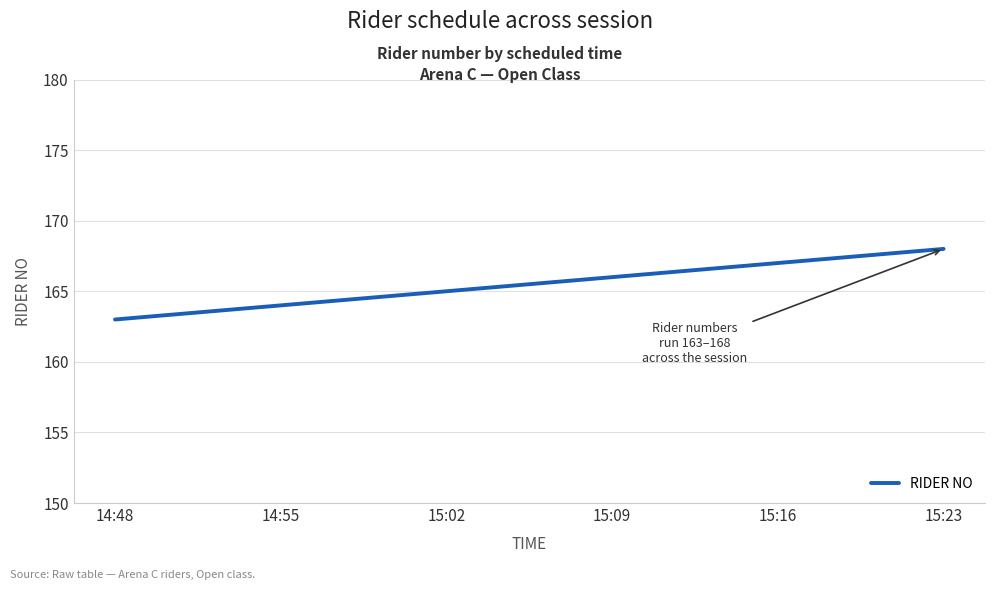

Reading left to right, transcribe all the data shown in this chart.

163	164	165	166	167	168